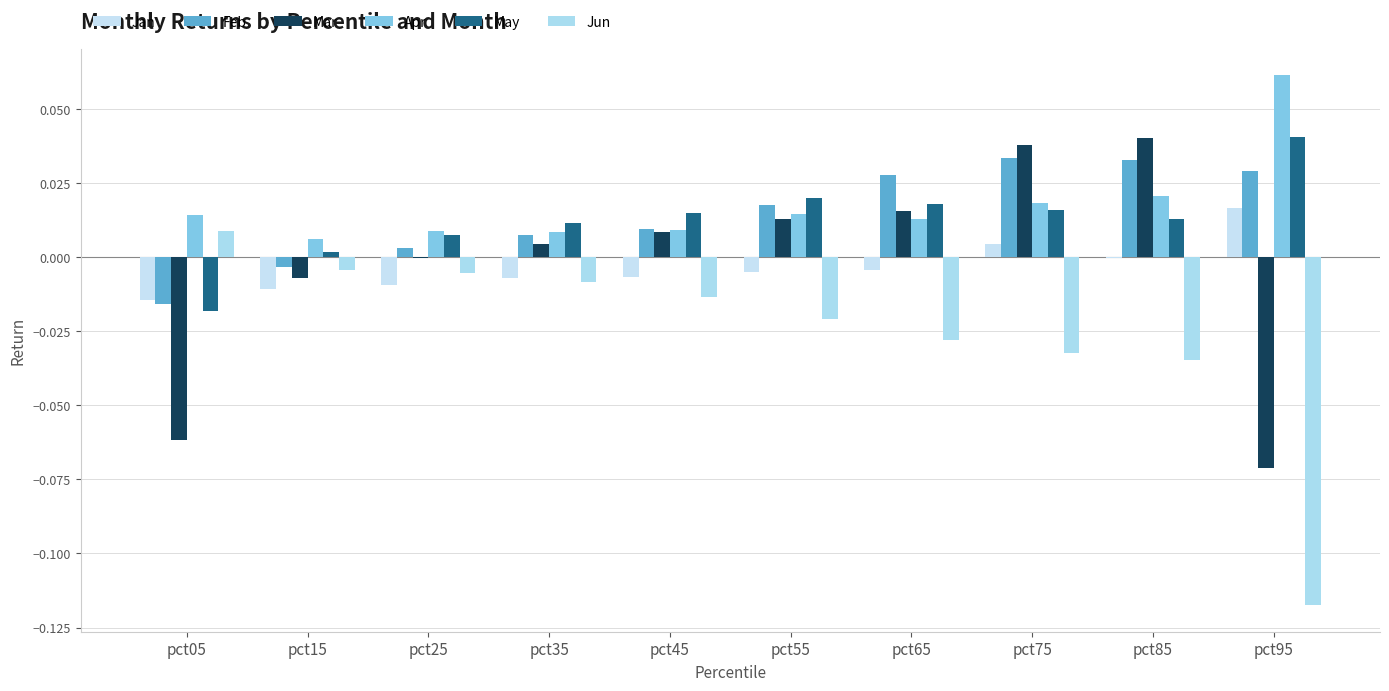

How many groups of bars are there?

10